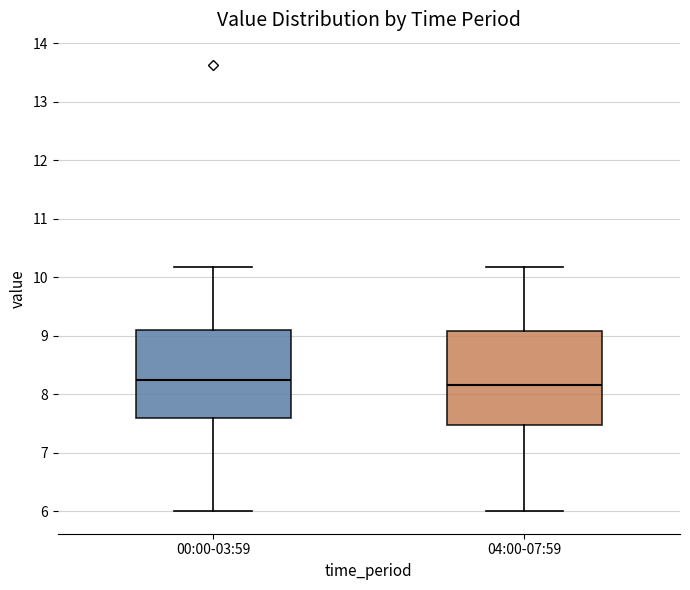

Reading left to right, transcribe this box plot: for each box, give where its median line is, the range the box spans, and where its two whiskers end, as read against the y-axis. The values are not printed on the chart, so give them approximately, as read against the axis.

00:00-03:59: median 8.3, box 7.6 to 9.1, whiskers 6.0 to 10.2
04:00-07:59: median 8.2, box 7.5 to 9.1, whiskers 6.0 to 10.2